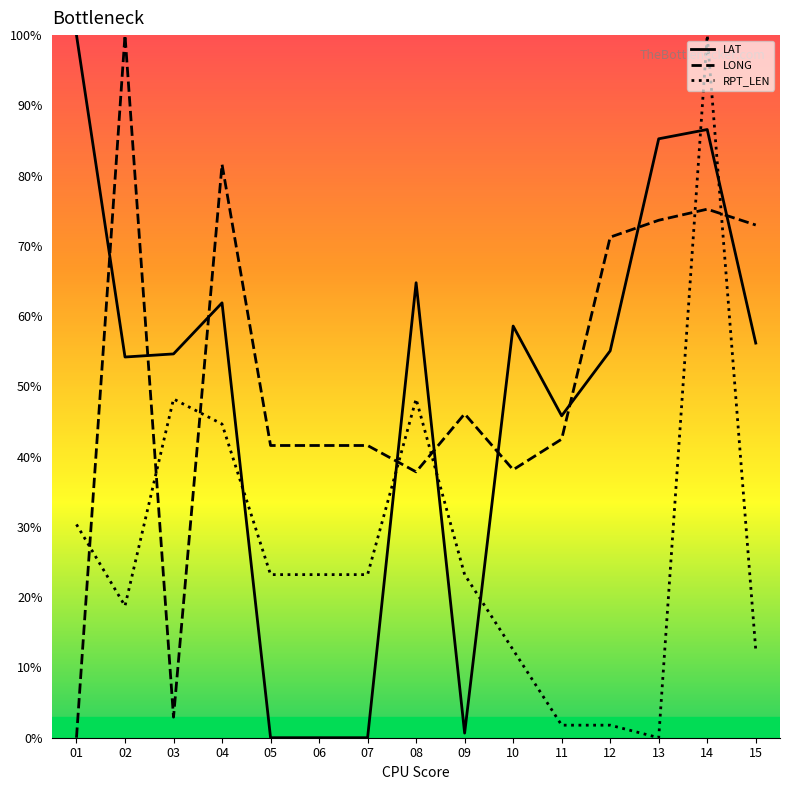

What is the average value of the RPT_LEN series?

27.4